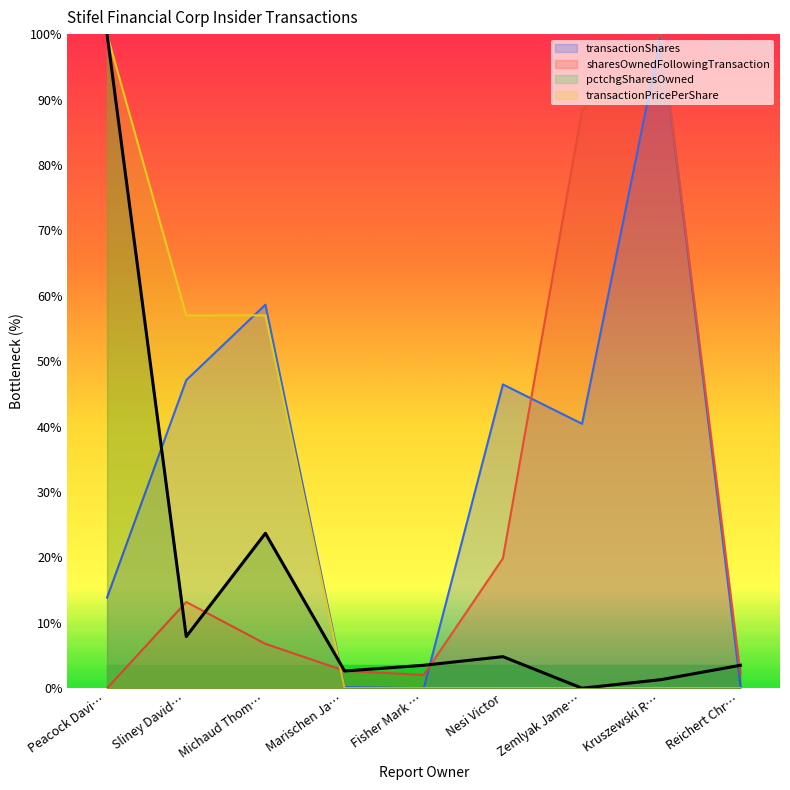

In sharesOwnedFollowingTransaction, how many points are higher than both neighbors (excluding endpoints)?

2